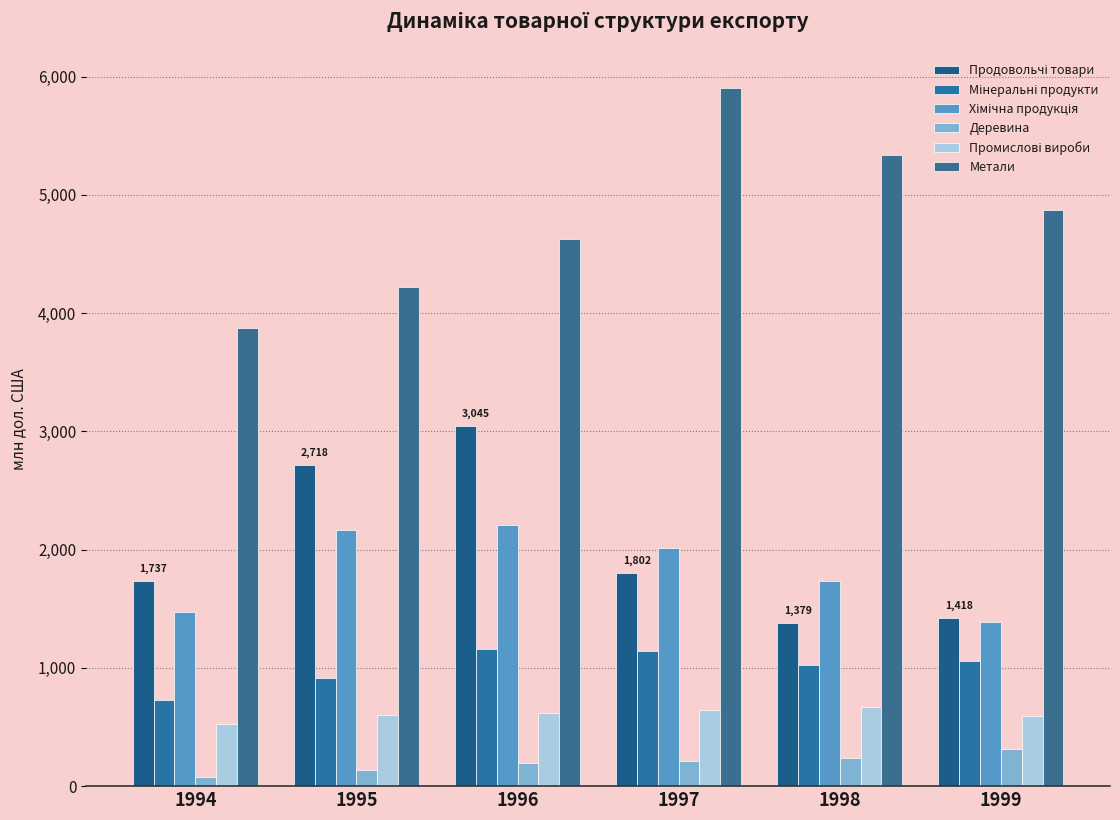

Reading left to right, what are all the values shown in this chart?

Продовольчі товари: 1994=1737	1995=2718	1996=3045	1997=1802	1998=1379	1999=1418
Мінеральні продукти: 1994=731	1995=914	1996=1156	1997=1142	1998=1023	1999=1057
Хімічна продукція: 1994=1473	1995=2166	1996=2207	1997=2015	1998=1735	1999=1384
Деревина: 1994=80	1995=138	1996=193	1997=209	1998=238	1999=313
Промислові вироби: 1994=523	1995=600	1996=620	1997=643	1998=672	1999=593
Метали: 1994=3875	1995=4222	1996=4628	1997=5904	1998=5336	1999=4874